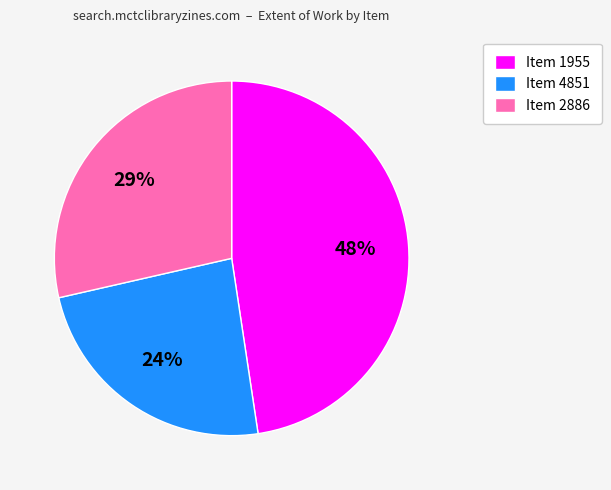

Count the number of slices in the pie.

3